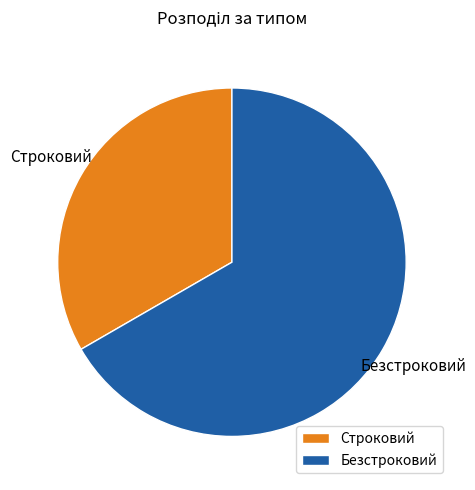

What is the majority slice?

Безстроковий